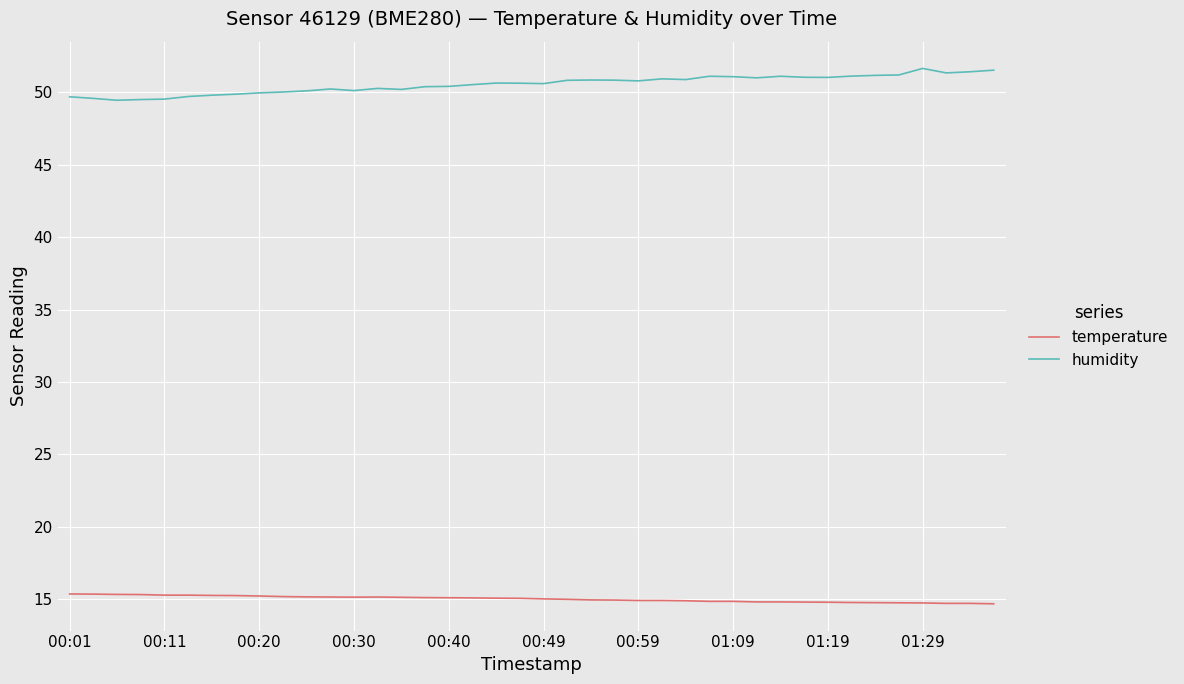

How many lines are shown in the chart?

2